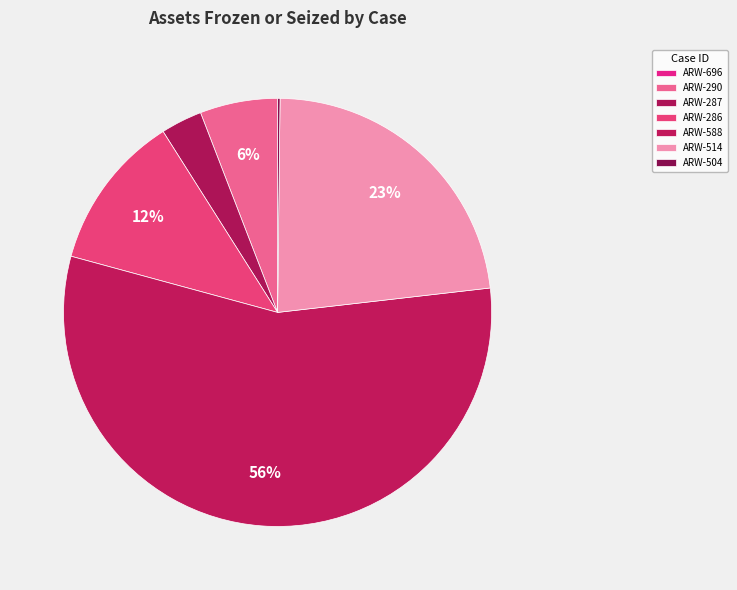

Count the number of slices in the pie.

7